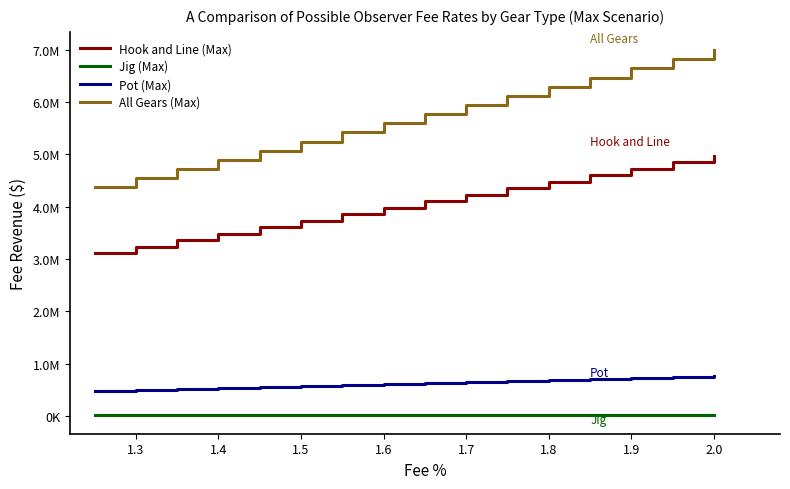

Does the chart display data point markers on the line(s)?

No